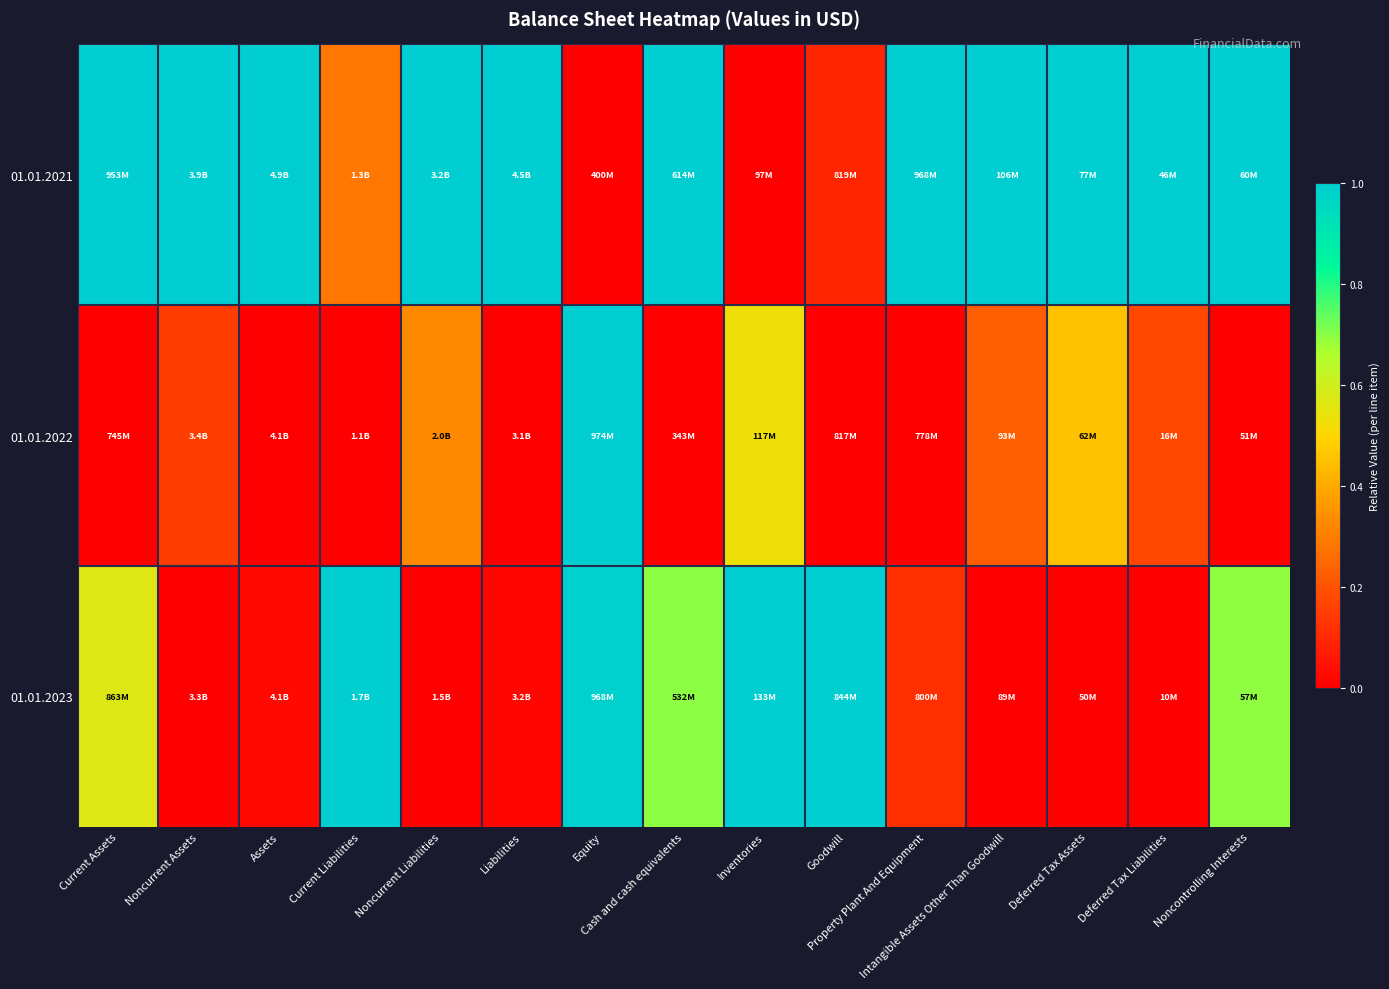

Reading left to right, transcribe all the data shown in this chart.

01.01.2021: Current Assets=1.0	Noncurrent Assets=1.0	Assets=1.0	Current Liabilities=0.3	Noncurrent Liabilities=1.0	Liabilities=1.0	Equity=0.0	Cash and cash equivalents=1.0	Inventories=0.0	Goodwill=0.1	Property Plant And Equipment=1.0	Intangible Assets Other Than Goodwill=1.0	Deferred Tax Assets=1.0	Deferred Tax Liabilities=1.0	Noncontrolling Interests=1.0
01.01.2022: Current Assets=0.0	Noncurrent Assets=0.2	Assets=0.0	Current Liabilities=0.0	Noncurrent Liabilities=0.3	Liabilities=0.0	Equity=1.0	Cash and cash equivalents=0.0	Inventories=0.5	Goodwill=0.0	Property Plant And Equipment=0.0	Intangible Assets Other Than Goodwill=0.2	Deferred Tax Assets=0.5	Deferred Tax Liabilities=0.2	Noncontrolling Interests=0.0
01.01.2023: Current Assets=0.6	Noncurrent Assets=0.0	Assets=0.0	Current Liabilities=1.0	Noncurrent Liabilities=0.0	Liabilities=0.0	Equity=1.0	Cash and cash equivalents=0.7	Inventories=1.0	Goodwill=1.0	Property Plant And Equipment=0.1	Intangible Assets Other Than Goodwill=0.0	Deferred Tax Assets=0.0	Deferred Tax Liabilities=0.0	Noncontrolling Interests=0.7